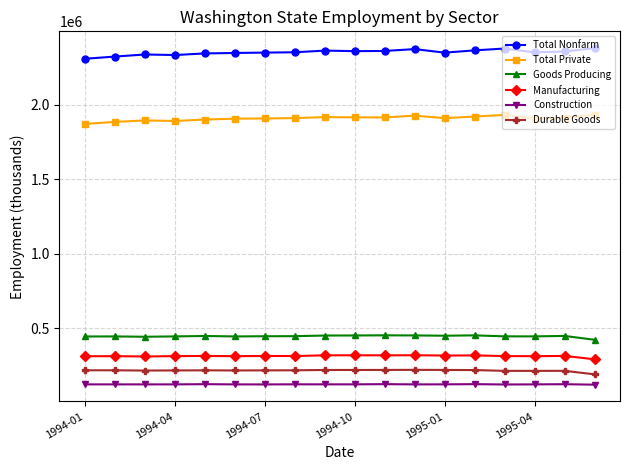

What is the value of the Goods Producing point at the 11th from the left?

451700